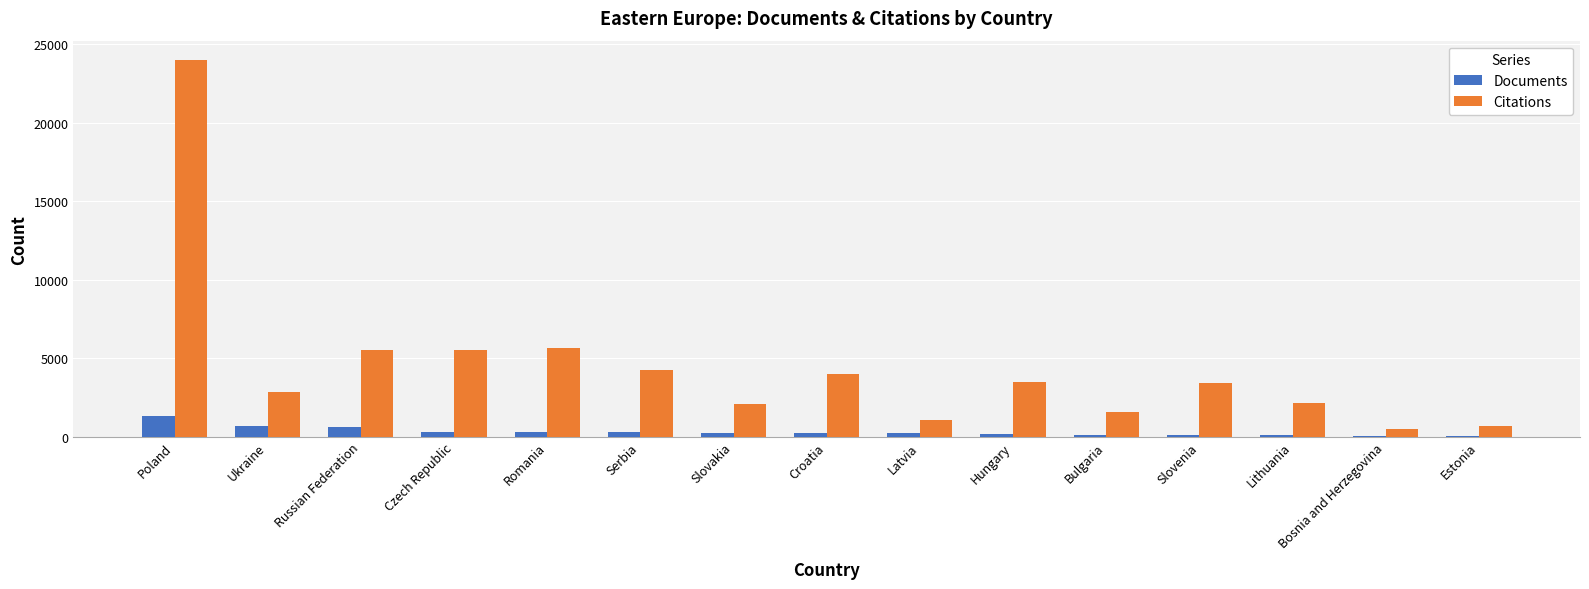

Is the value of Citations at Czech Republic greater than the value of Documents at Bulgaria?

Yes